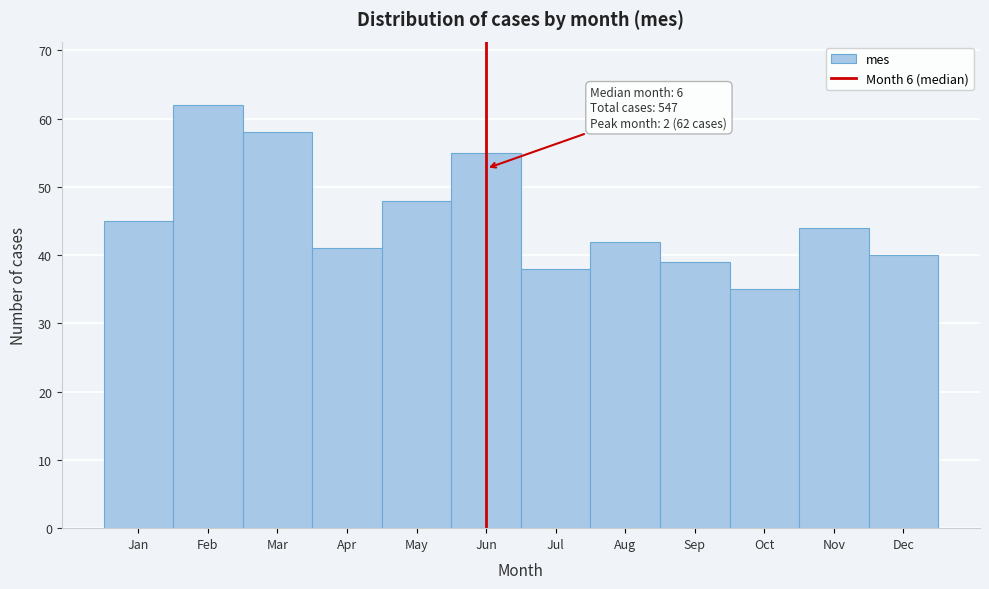

Reading left to right, what are all the values shown in this chart?

45	62	58	41	48	55	38	42	39	35	44	40